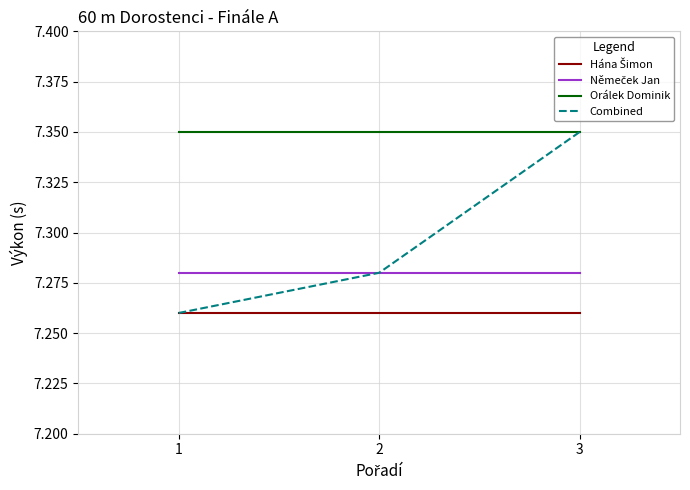

Which series changed the most between 2 and 3?

Combined